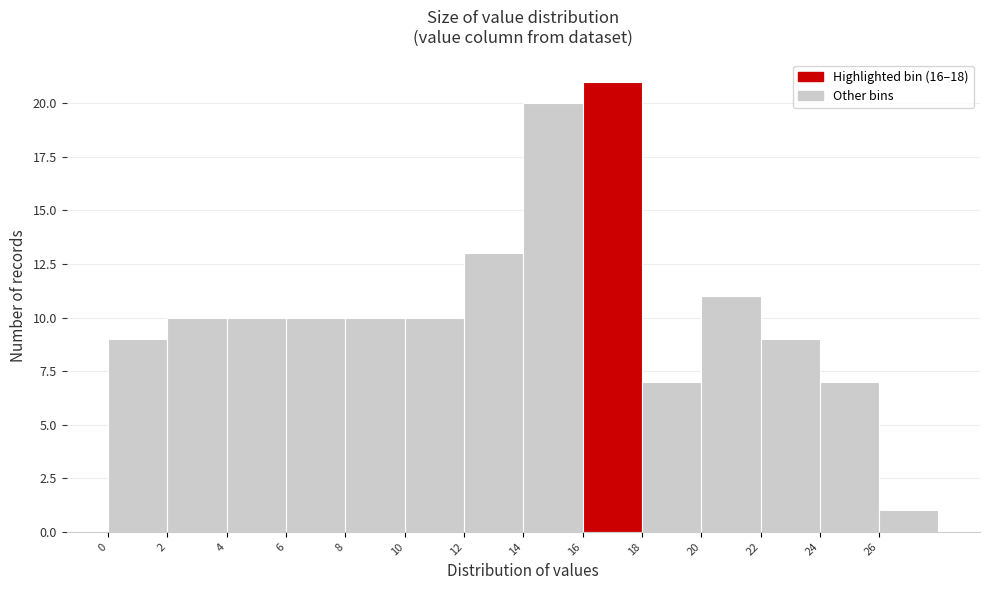

Over which range of the x-axis is the bar tallest?

16 to 18